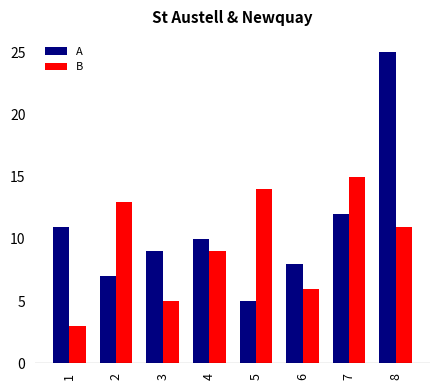

At how many categories does at least one series exceed 12?

4